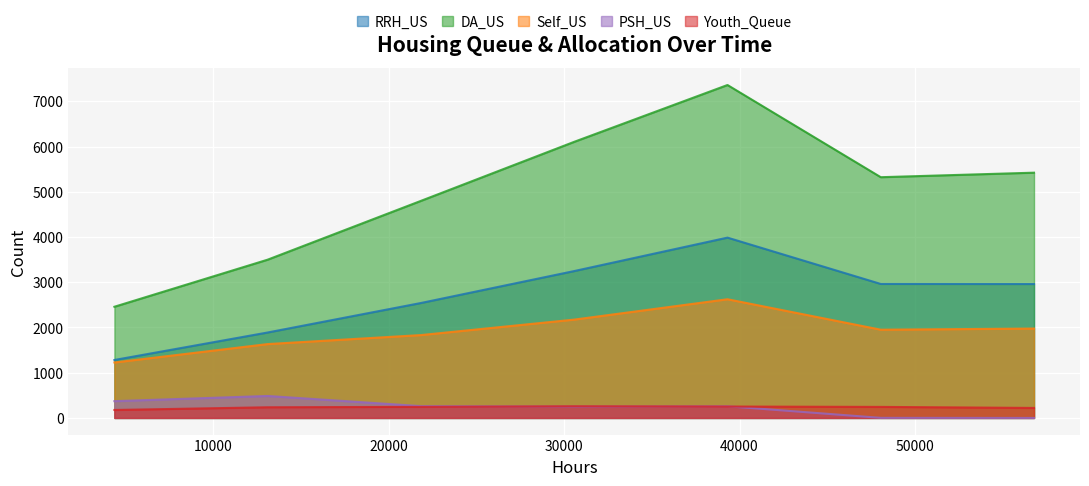

In Youth_Queue, how many points are higher than both neighbors (excluding endpoints)?

1